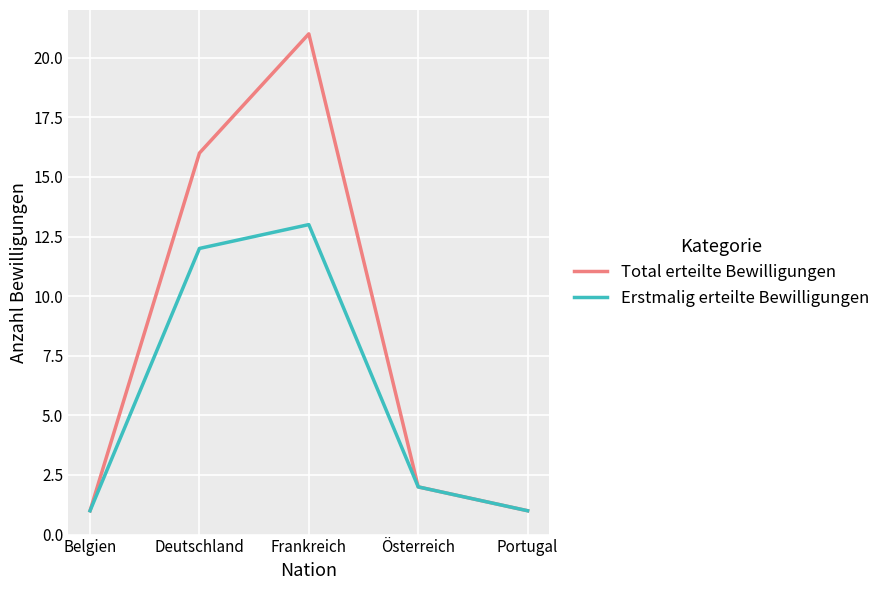

What is the total value across all series at Belgien?

2